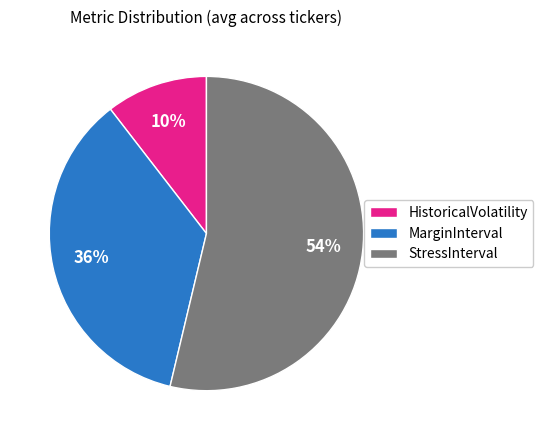

To the nearest percent, what is the combined percentage of MarginInterval and StressInterval?

90%